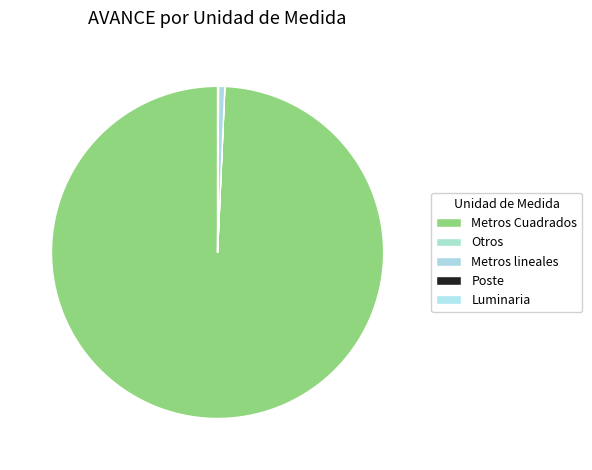

Is it true that Poste is 1% of the pie?

False